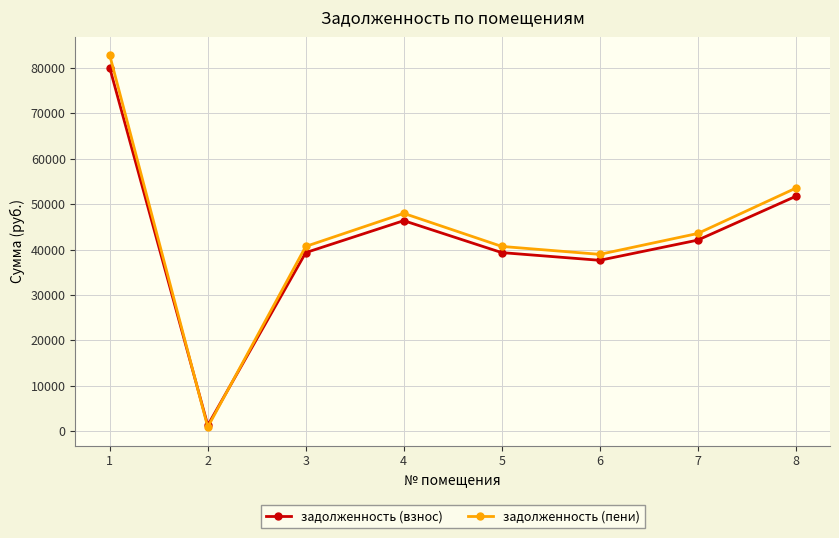

What is the value of the задолженность (взнос) point at the 1st from the left?

79958.4